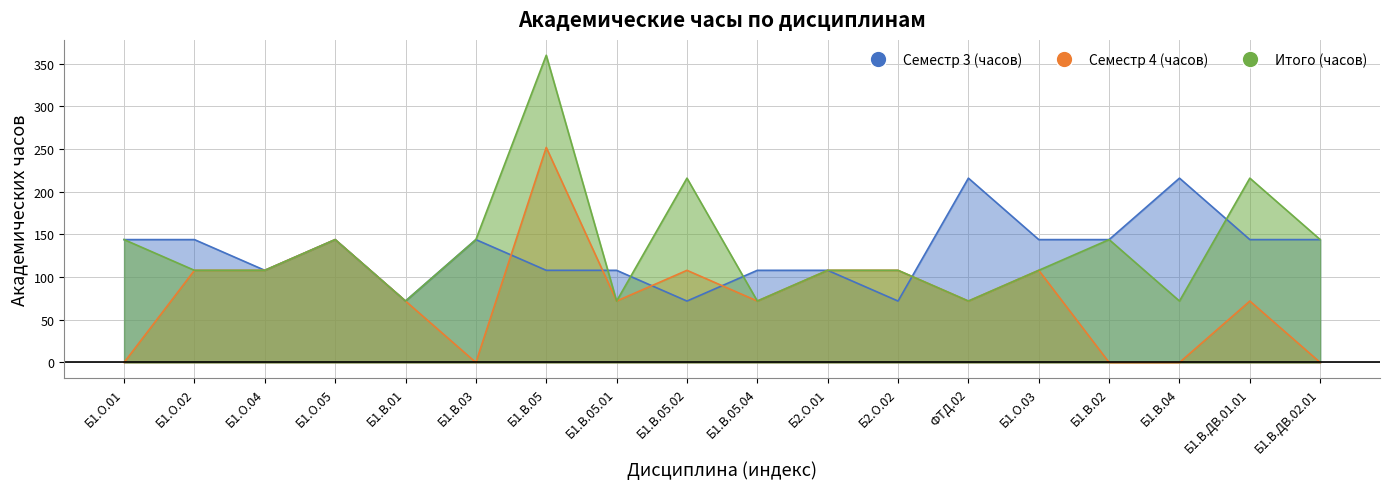

Which series has the largest total across all categories?

Итого (часов)